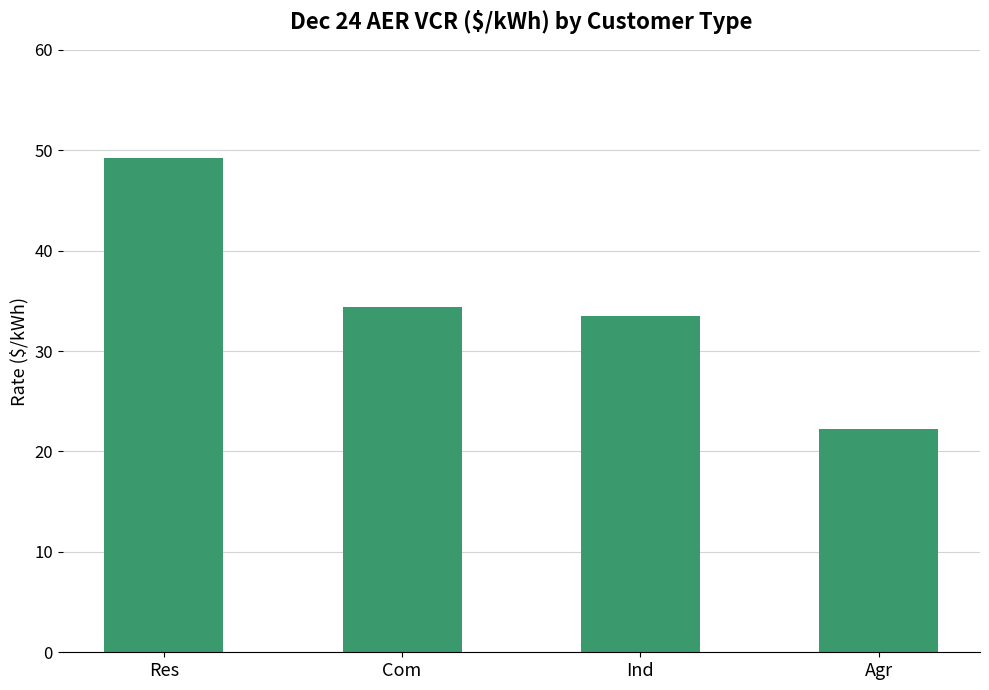

List the labels in order of value, largest first.

Res, Com, Ind, Agr